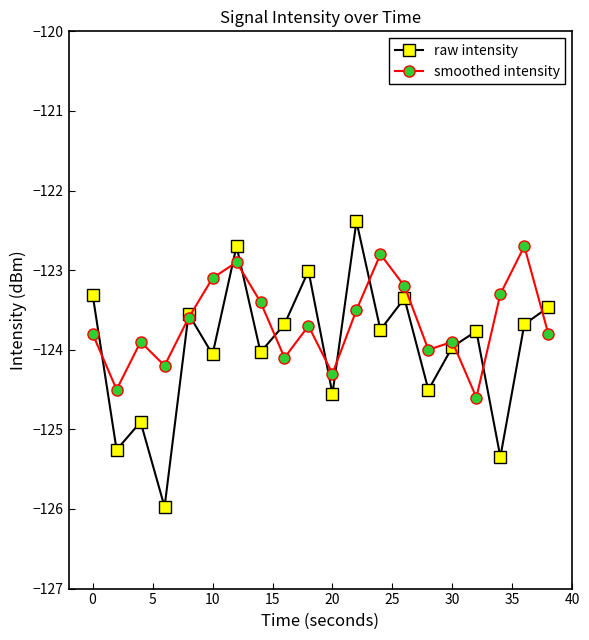

What is the maximum value shown in the chart?

-122.4